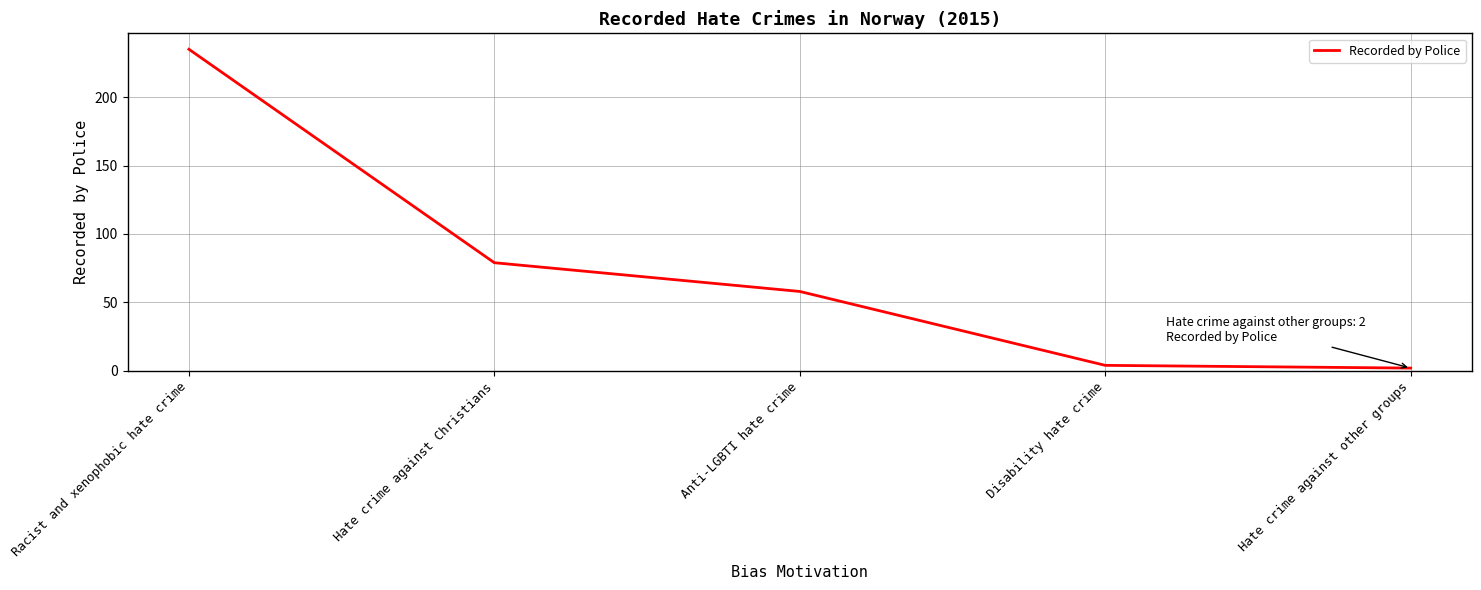

How many lines are shown in the chart?

1